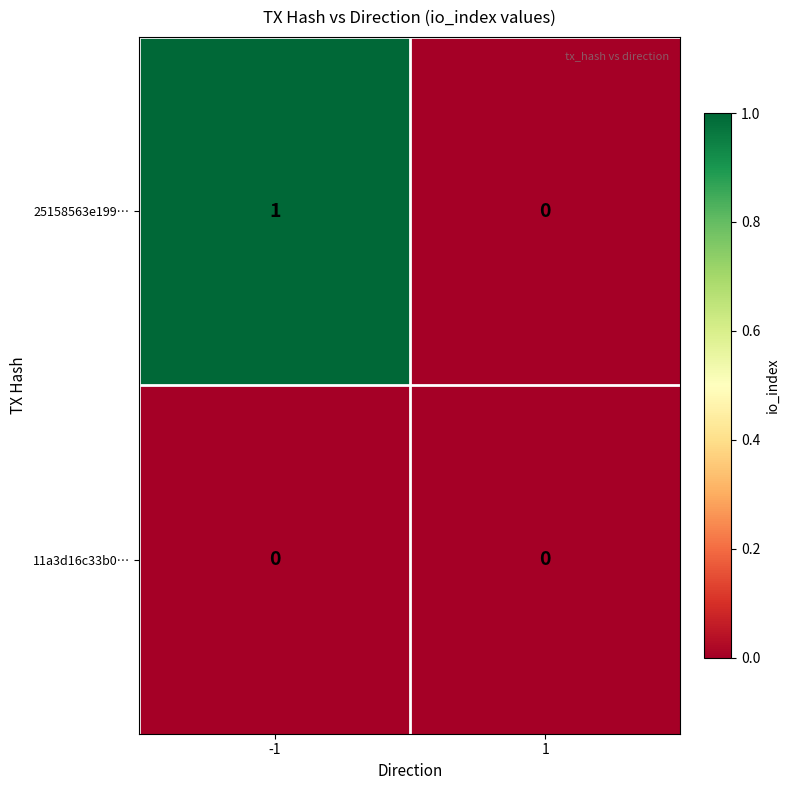

List the series in order of their peak value, highest first.

25158563e199…, 11a3d16c33b0…